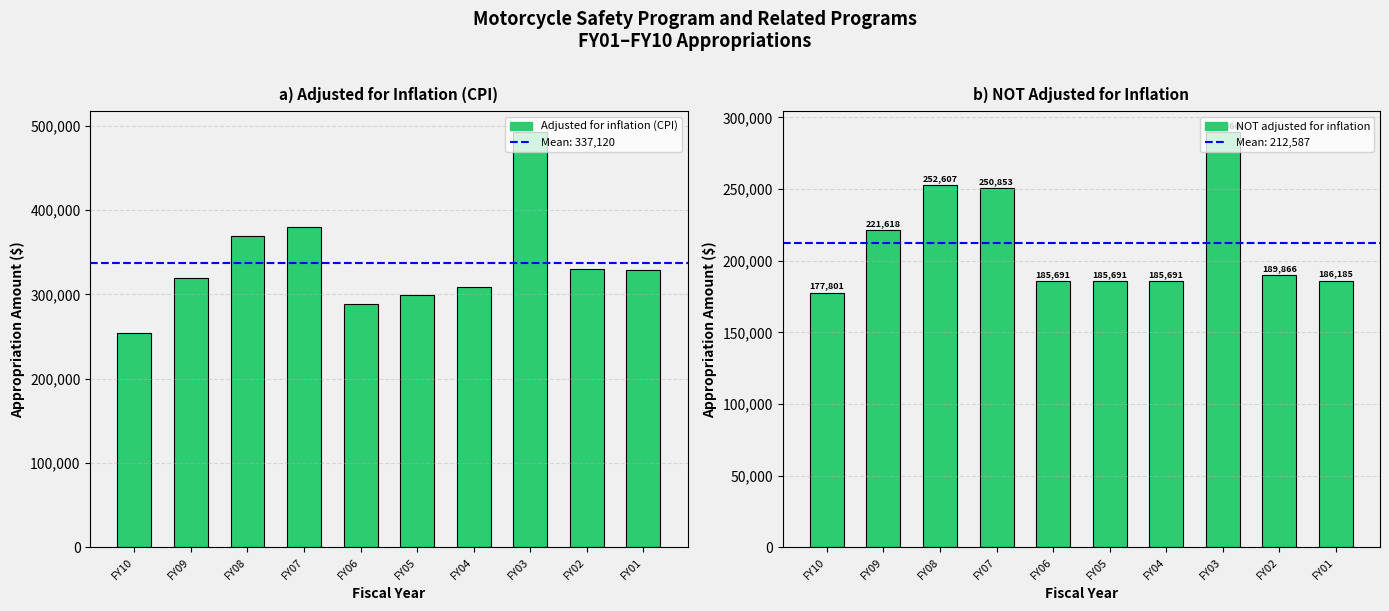

How many data points does each series have?

10